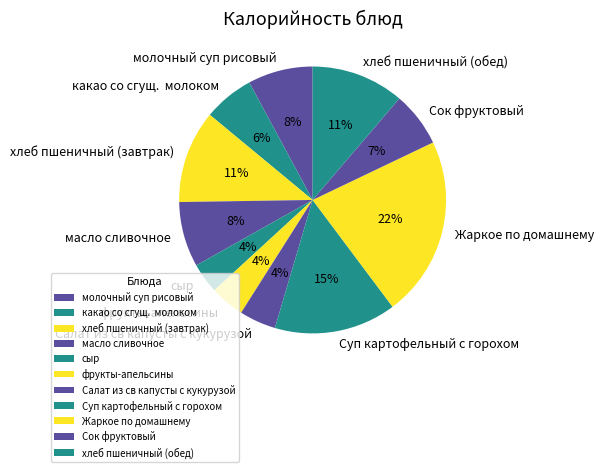

How many slices are in this pie chart?

11